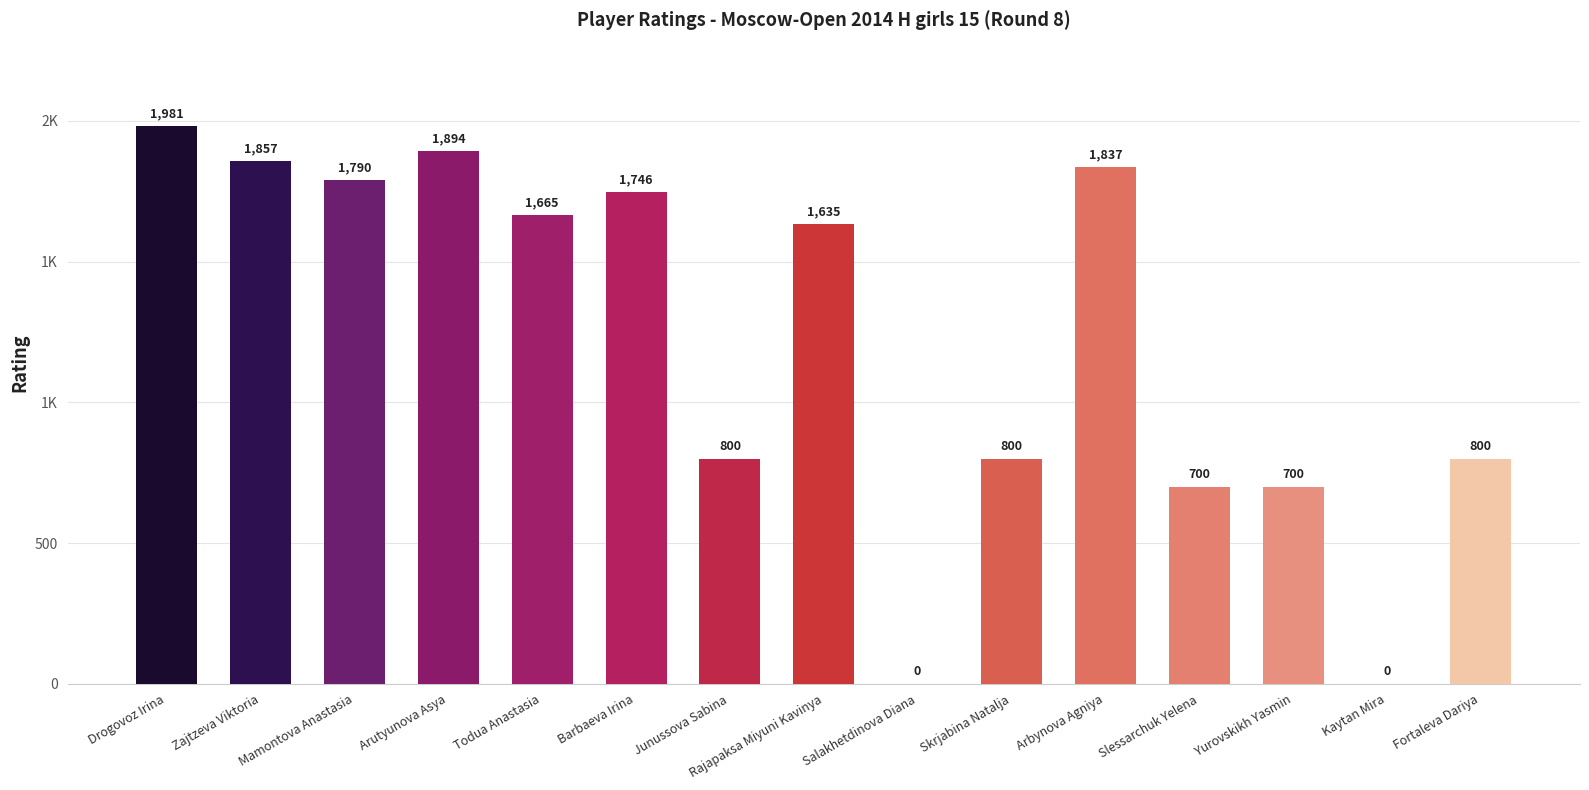

Reading right to left, list all the values displayed in this chart.

800	0	700	700	1837	800	0	1635	800	1746	1665	1894	1790	1857	1981